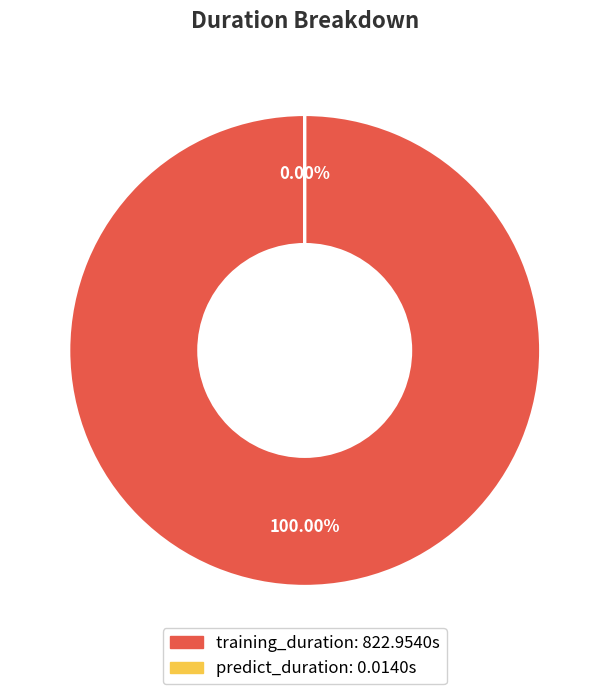

To the nearest percent, what portion does training_duration represent?

100%